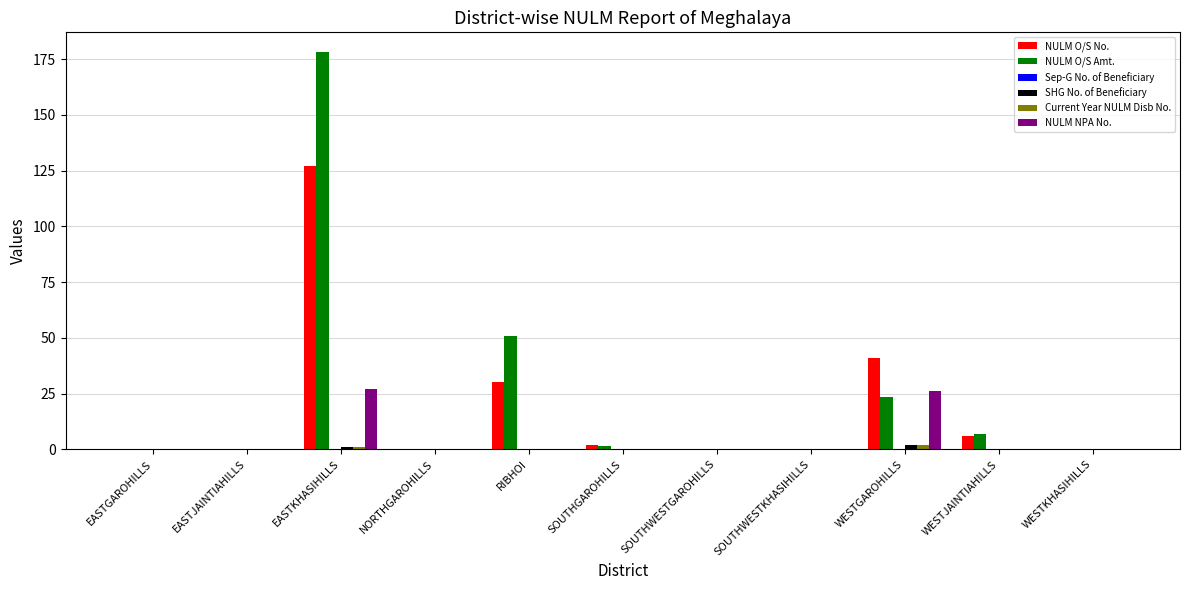

The SHG No. of Beneficiary series shows 0.0 at RIBHOI. True or false?

True